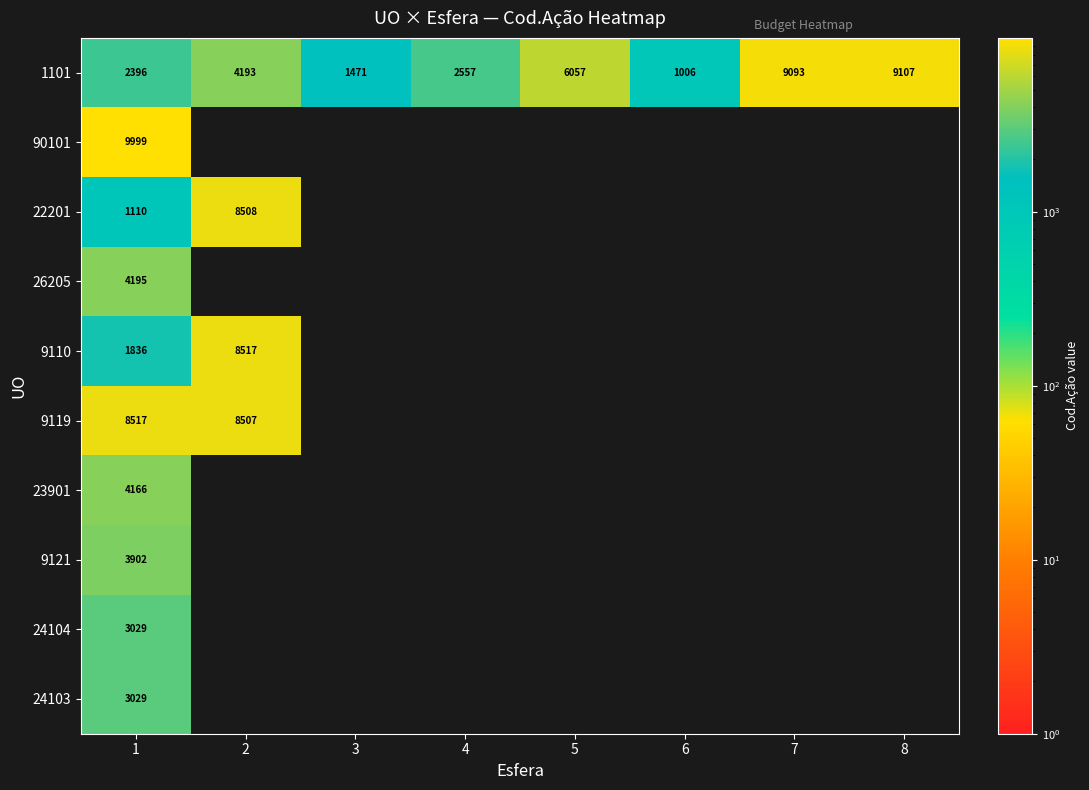

Is it true that 26205 equals 1440.5 at 1?

False